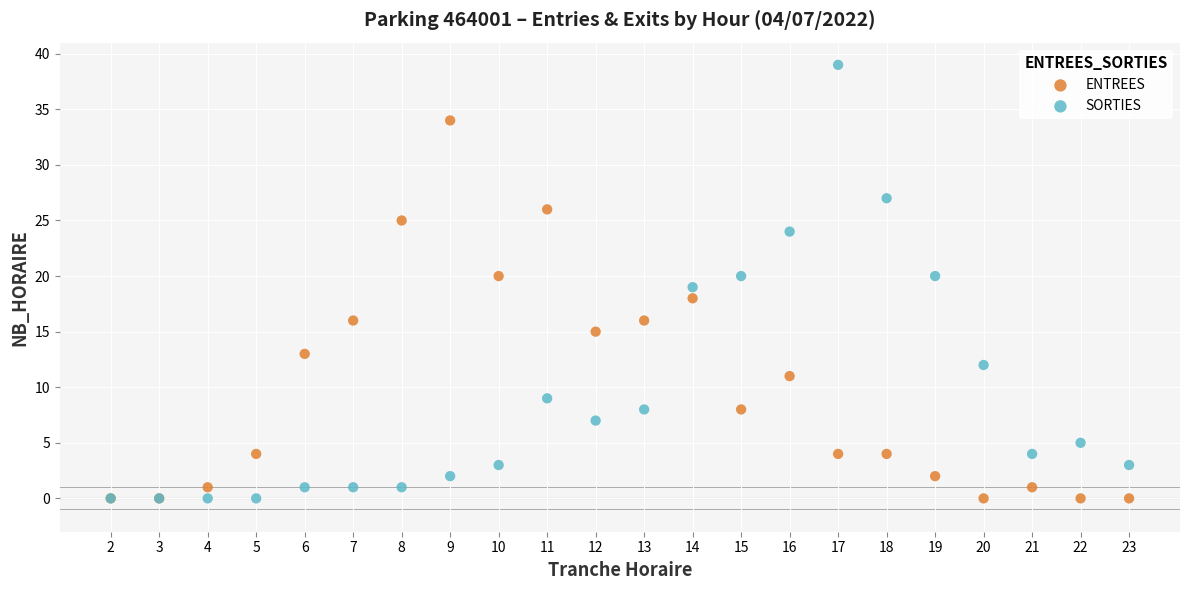

Which series has the largest Y range (max minus min)?

SORTIES